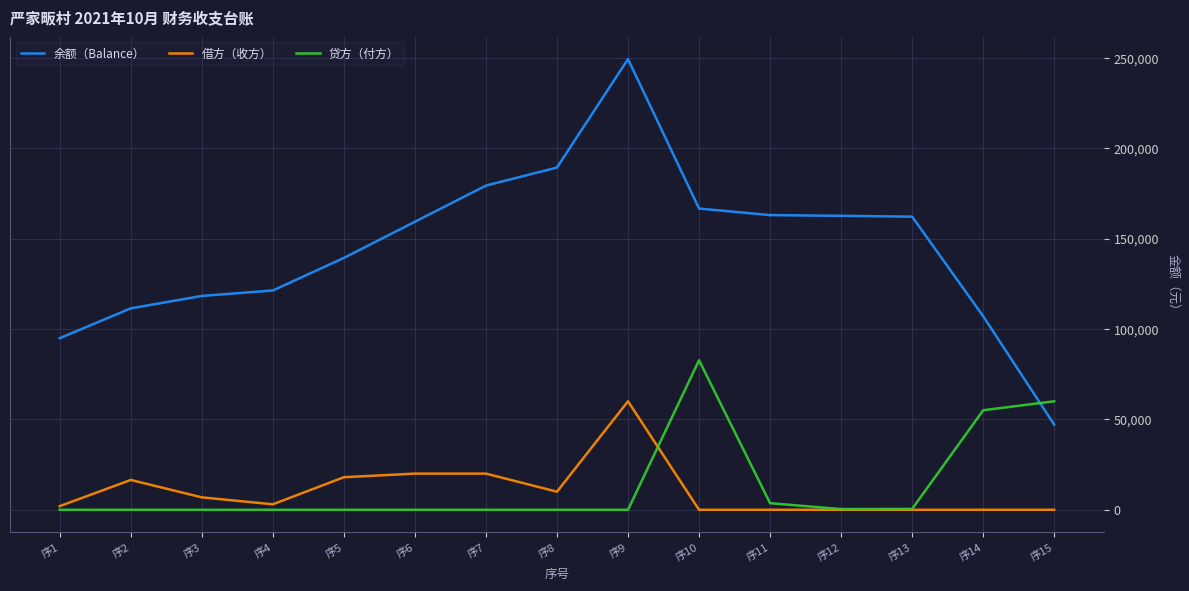

At which category does the chart reach its peak across all series?

序9